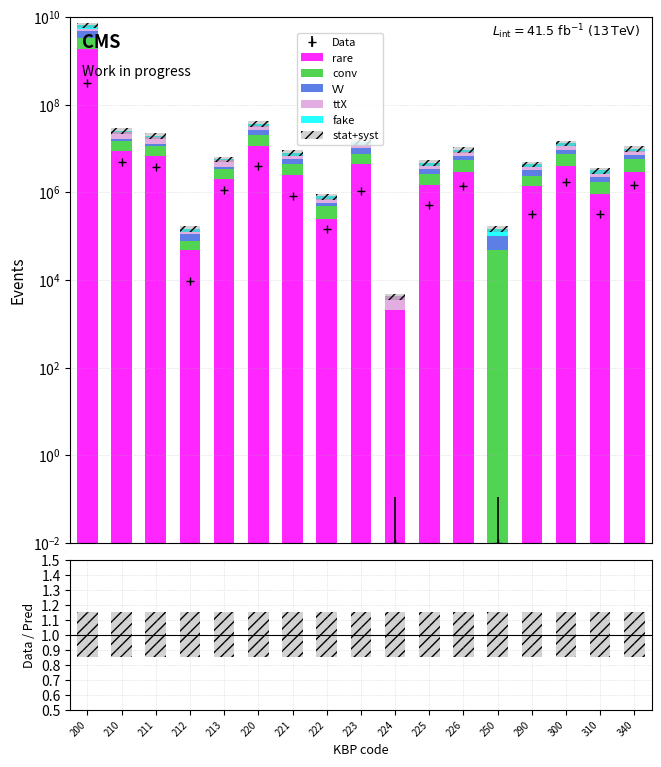

What is the value of the ttX bar at the 8th from the left?

147700.0